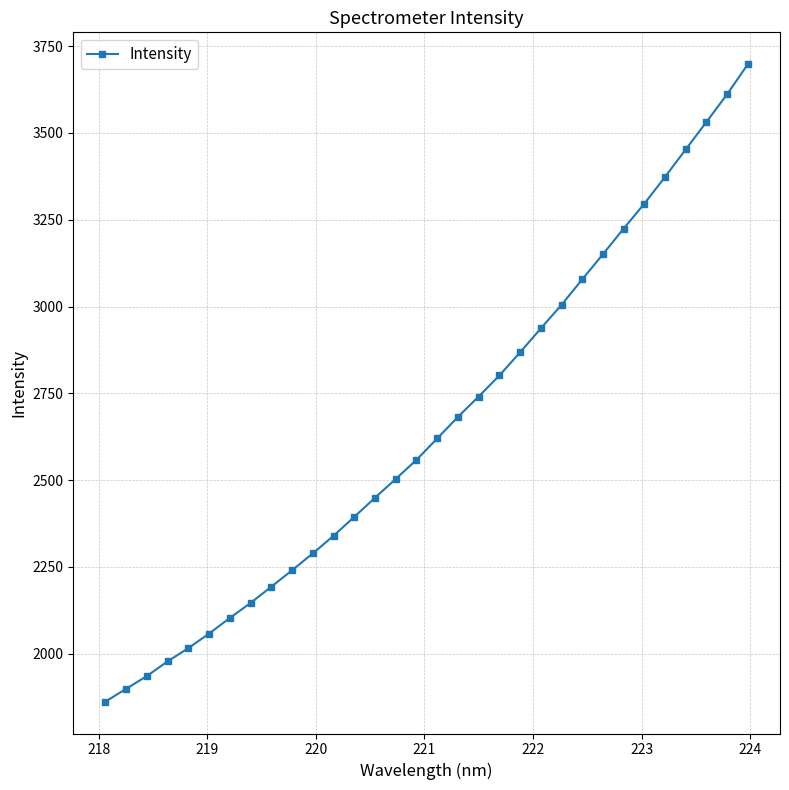

How many values are below 2620?

16